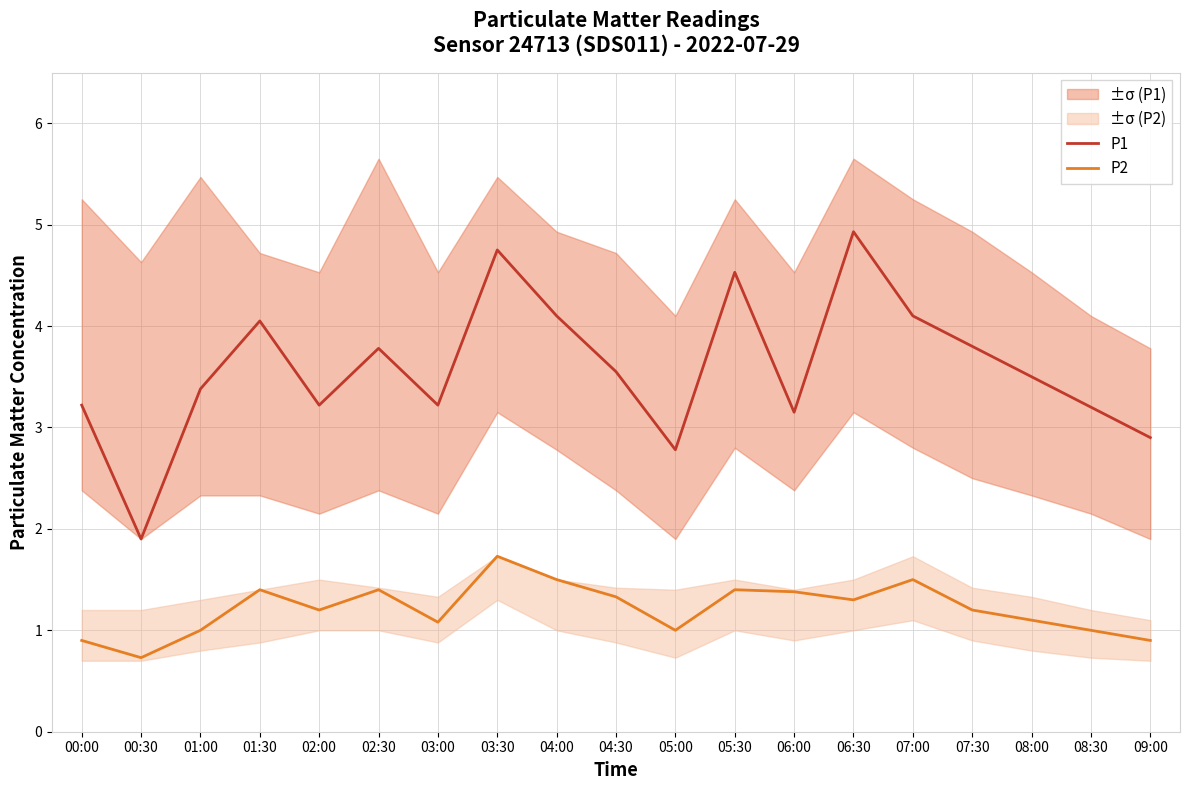

True or false: P1 and P2 intersect in this chart.

False